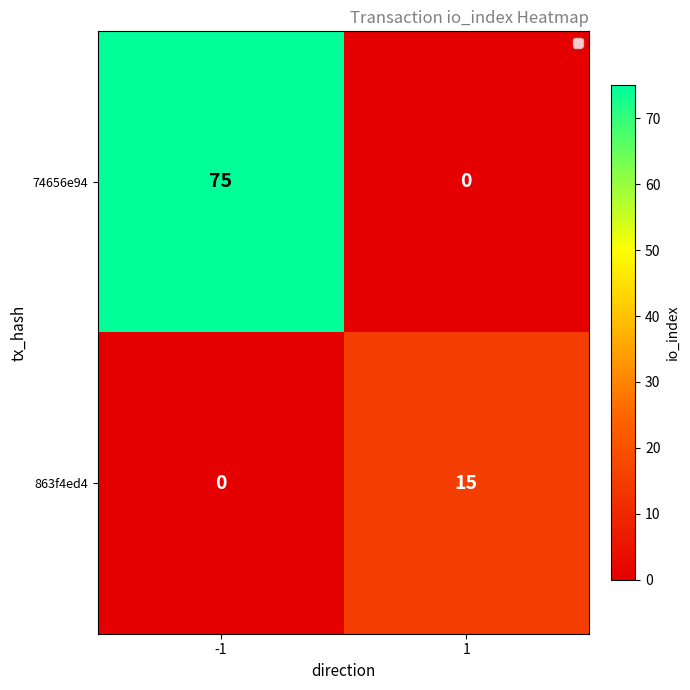

What is the sum of all 74656e94 values?

75